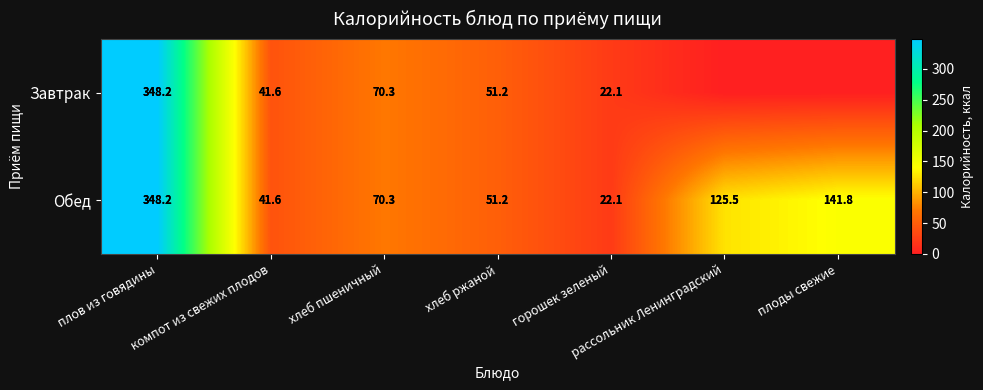

The value of Завтрак at хлеб ржаной is 23.3. True or false?

False